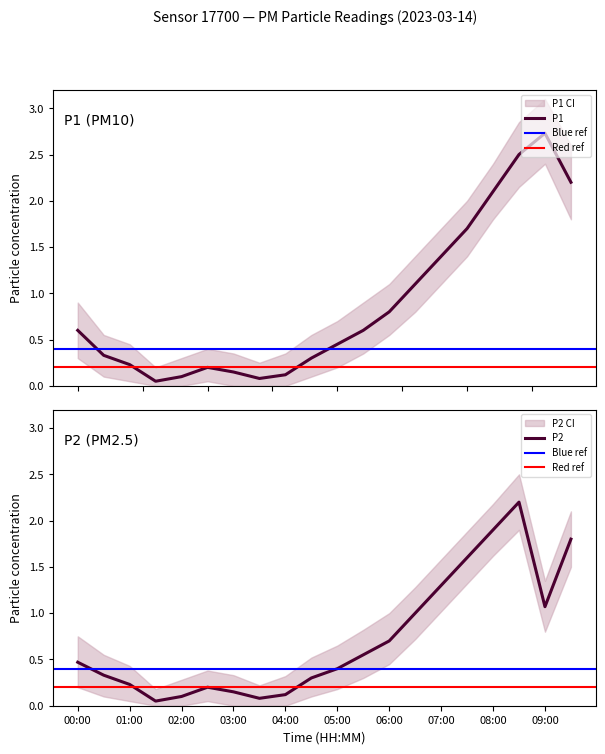

What position from the left is 08:30?

18